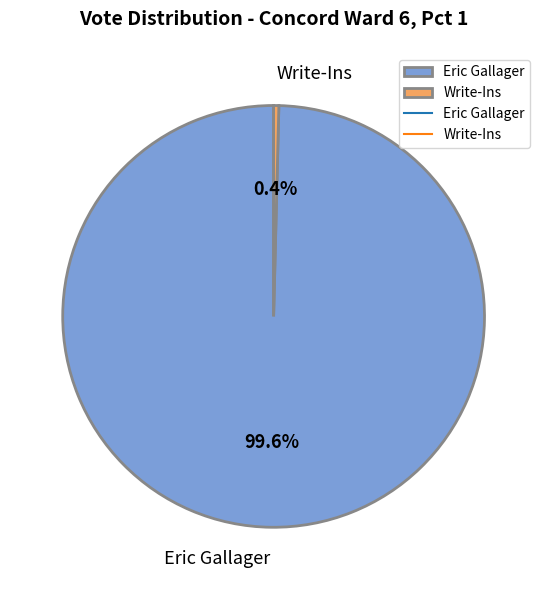

Count the number of slices in the pie.

2